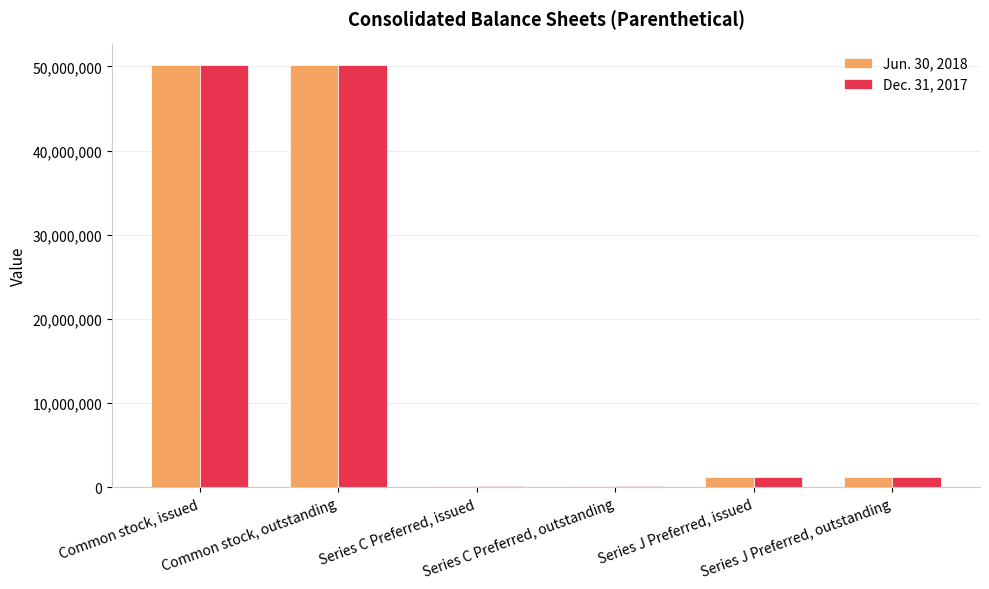

What is the maximum value shown in the chart?

50117977